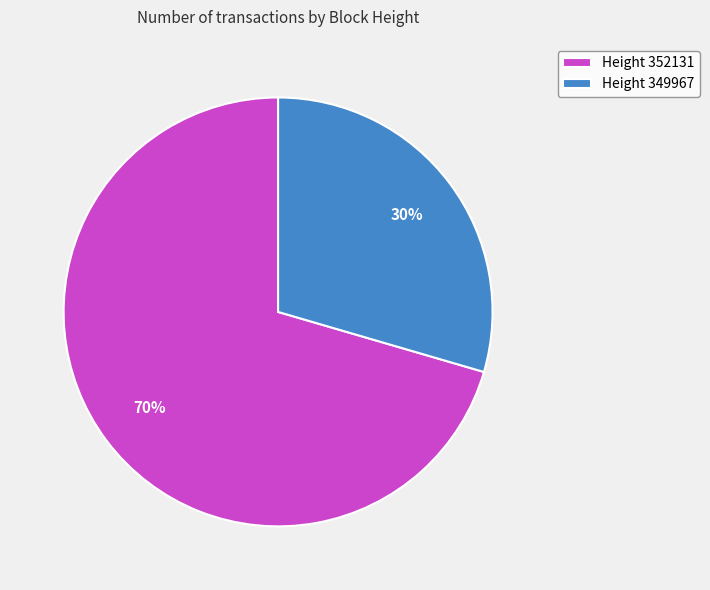

Do Height 352131 and Height 349967 together represent more than half of the pie?

Yes